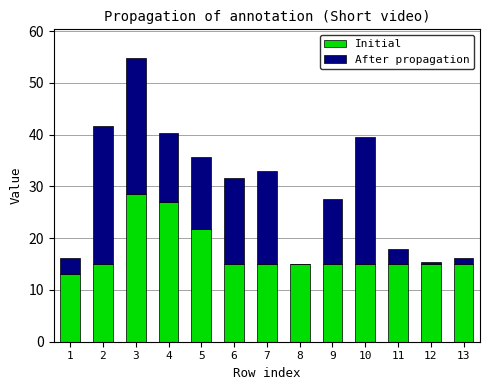

Is it true that Initial equals 27.0 at 4?

True